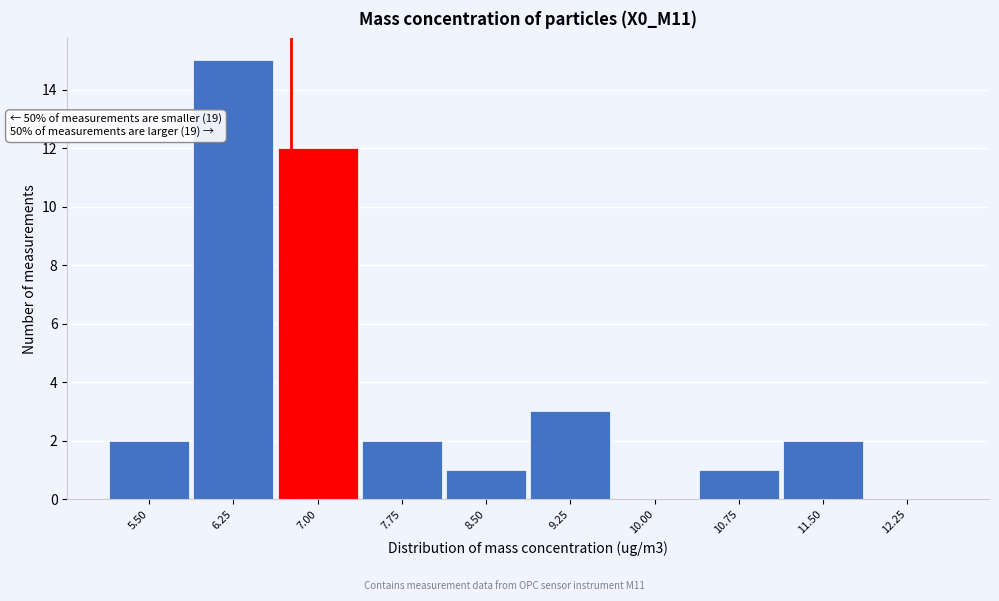

Reading left to right, extract all data points from this chart.

5.50=2	6.25=15	7.00=12	7.75=2	8.50=1	9.25=3	10.00=0	10.75=1	11.50=2	12.25=0